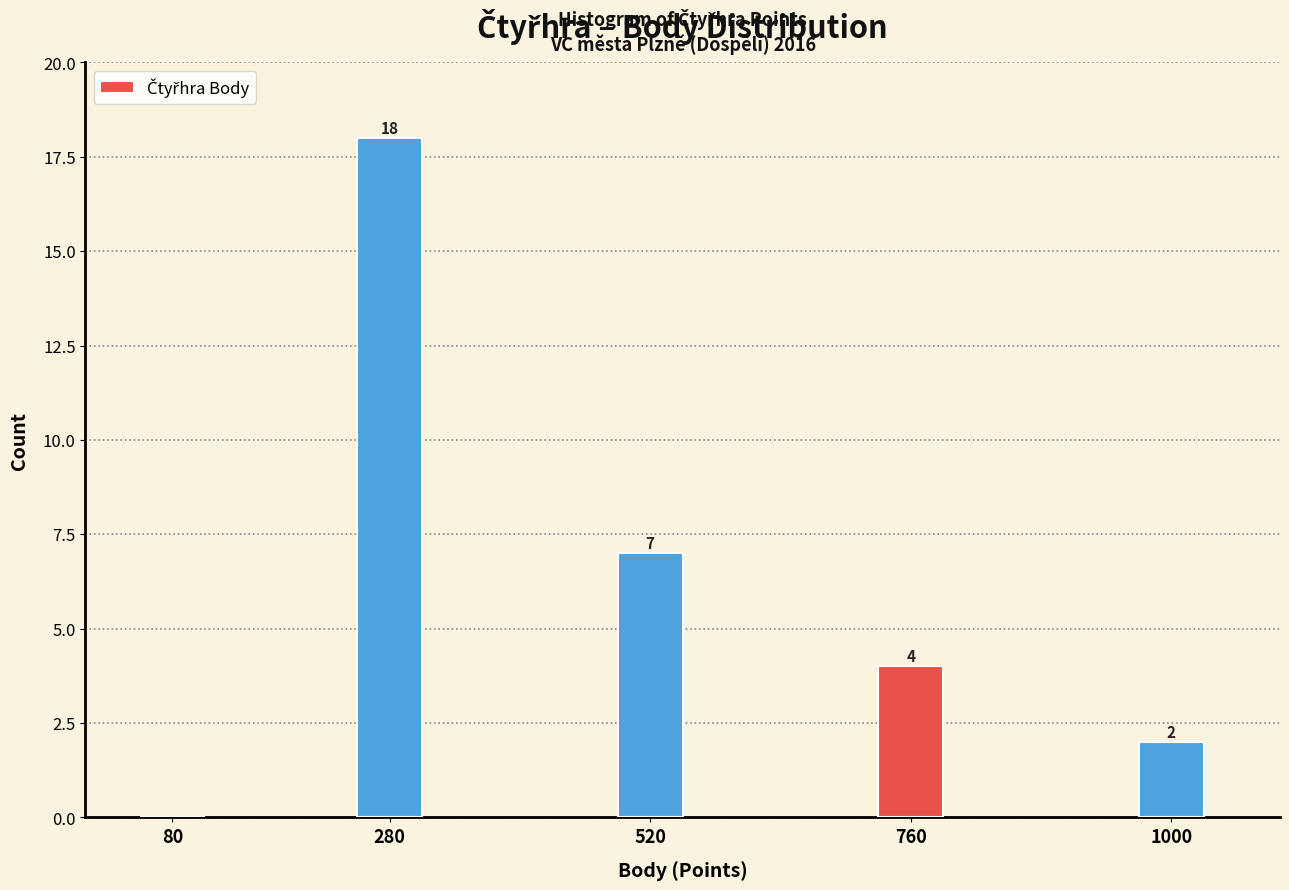

Reading left to right, list all the values displayed in this chart.

80=0	280=18	520=7	760=4	1000=2